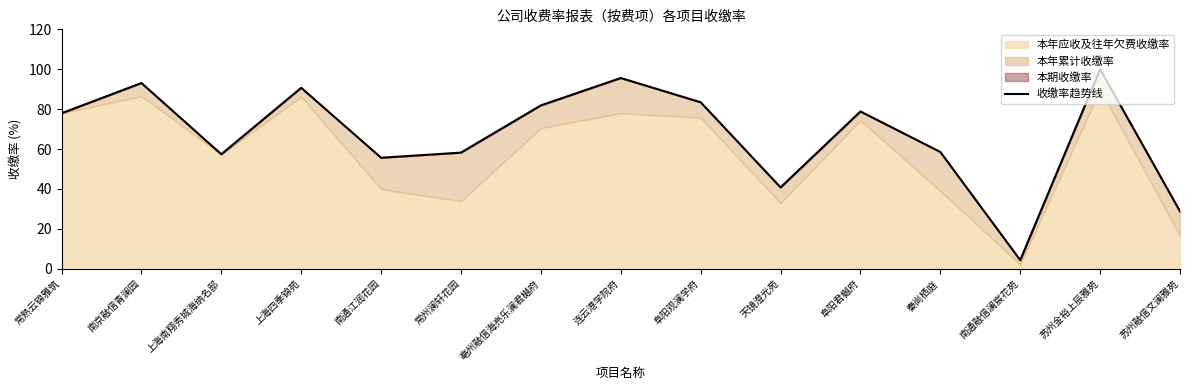

What position from the right is 阜阳君樾府?

5